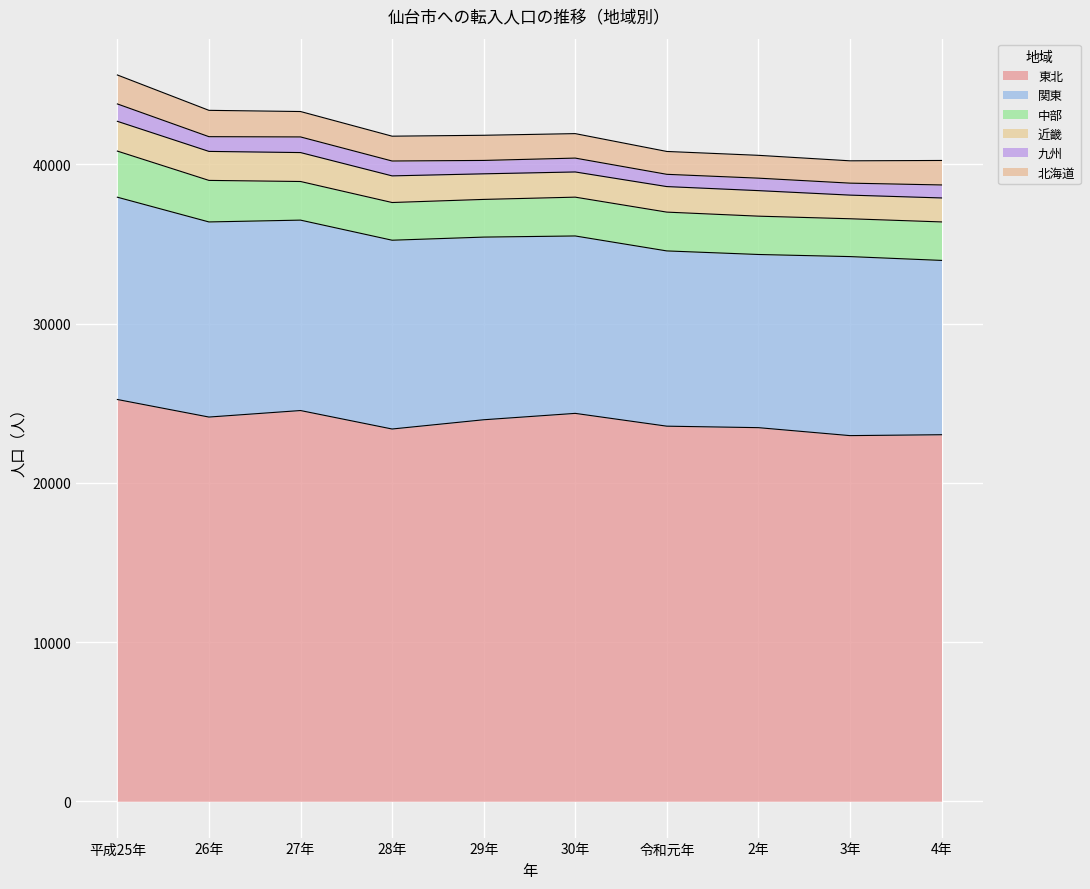

Between 2年 and 3年, which series saw the biggest shift?

東北